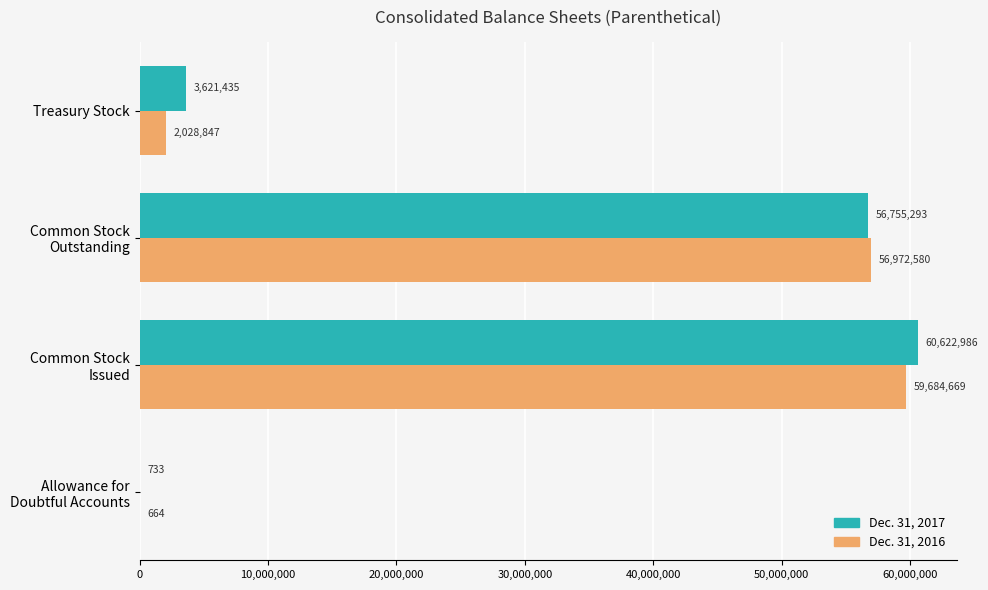

What is the total value across all series at Treasury Stock?

5650282